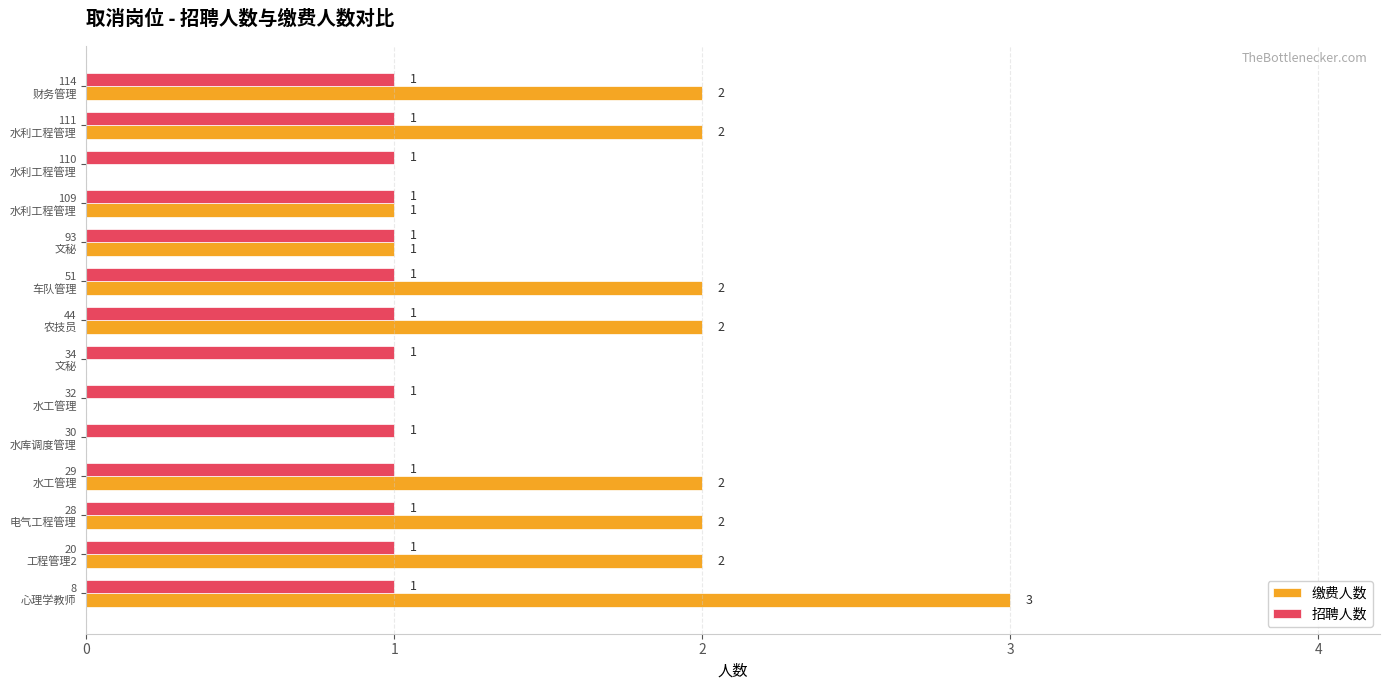

Which series has the largest total across all categories?

缴费人数